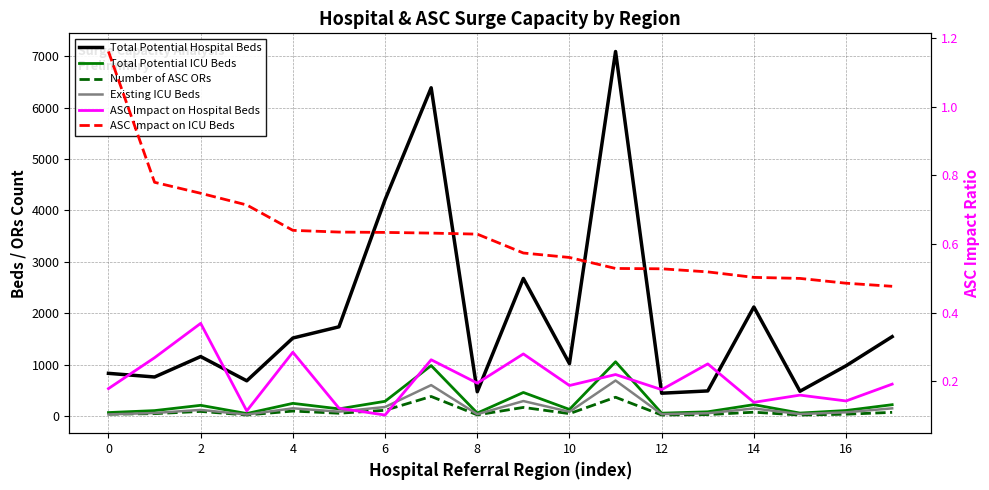

Between 10 and 17, which series saw the biggest shift?

Total Potential Hospital Beds